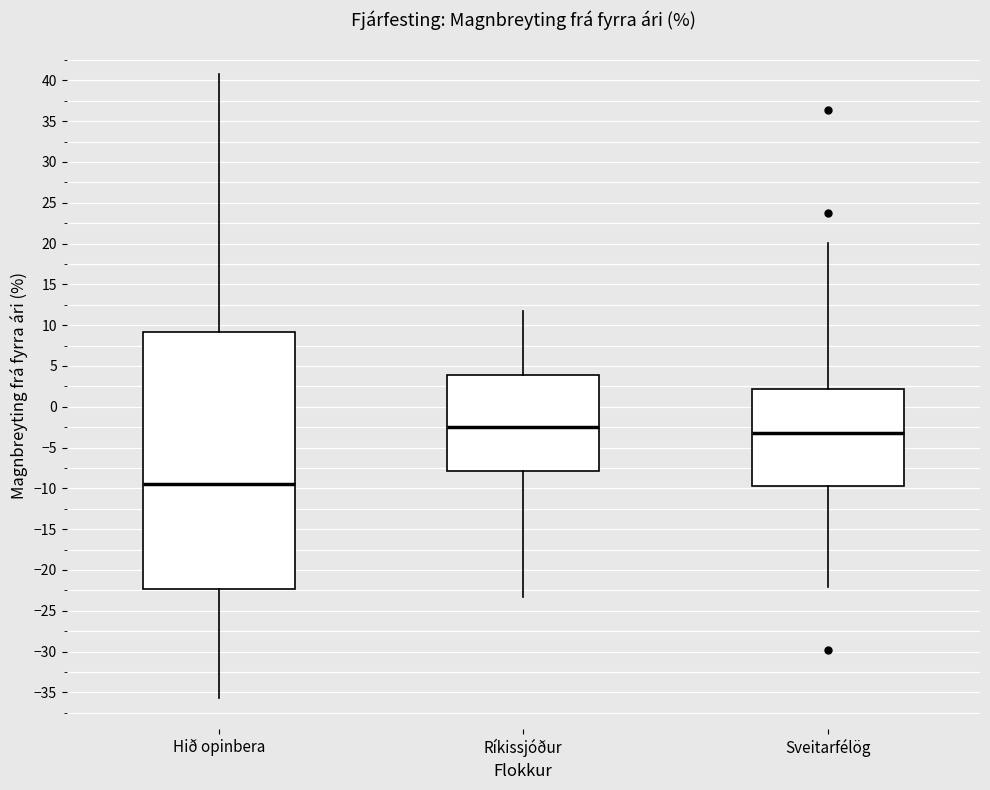

Where does the median line of the box for Hið opinbera sit on the y-axis? The values are not printed on the chart, so give them approximately, as read against the axis.

-9.5